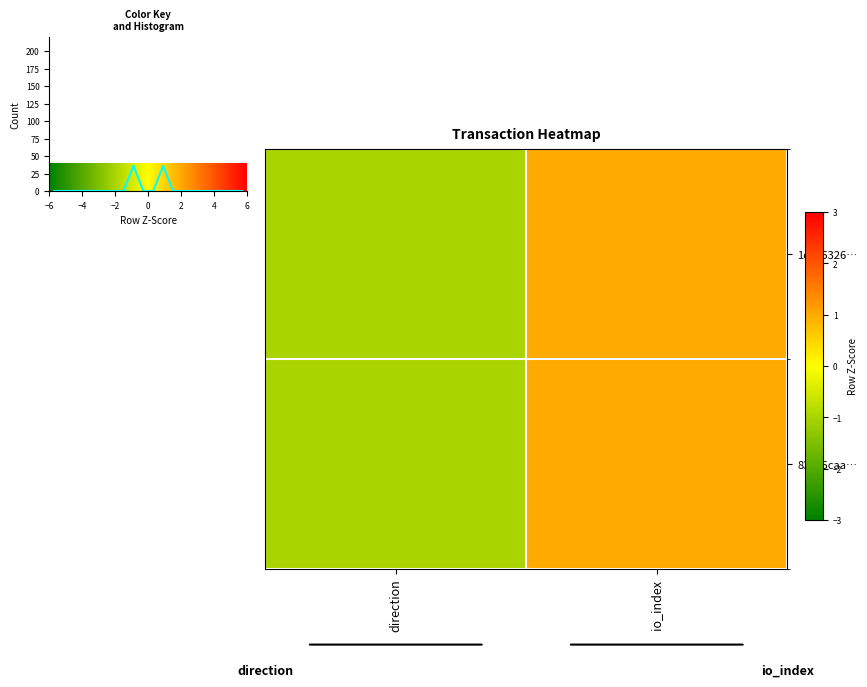

Count the number of data series in this chart.

2